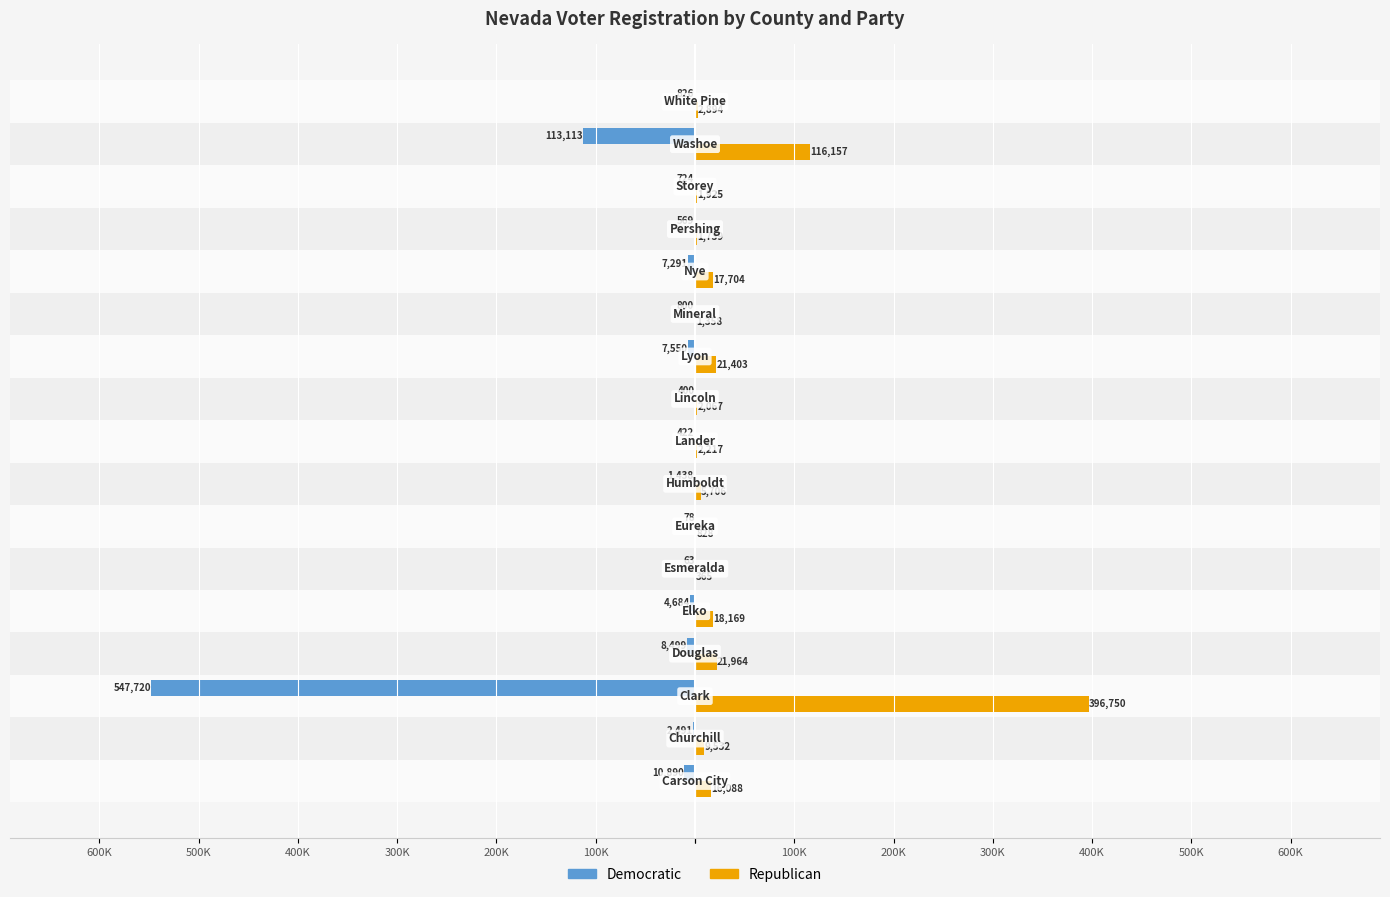

What are all the series names shown in the legend?

Democratic, Republican